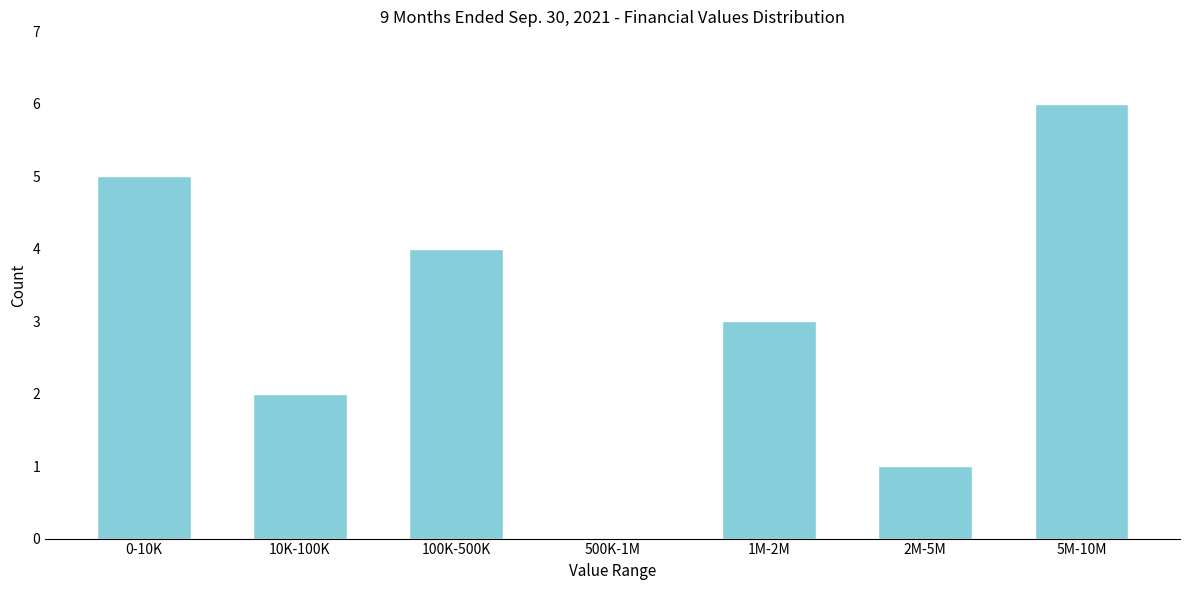

What is the sum of all values?

21